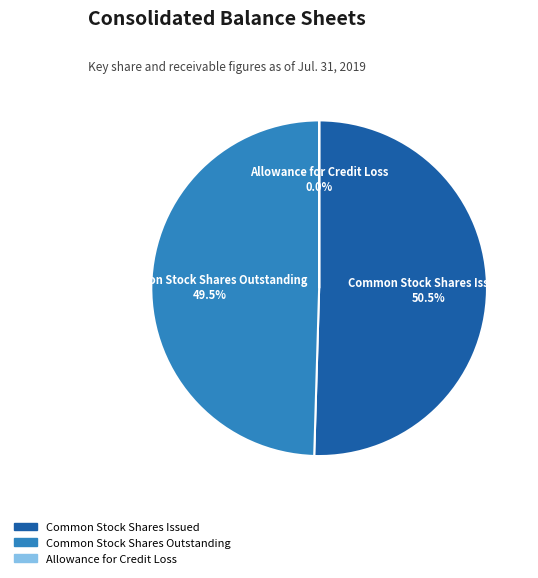

True or false: Common Stock Shares Outstanding accounts for 36% of the total.

False